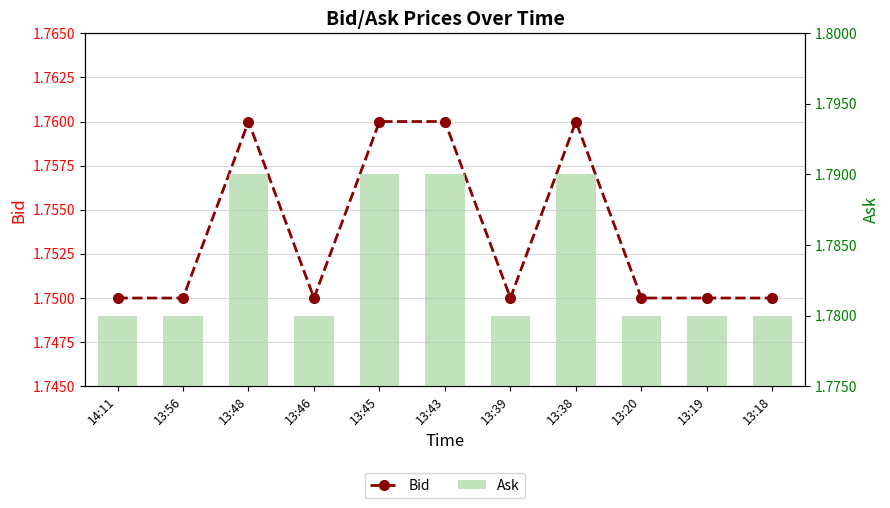

What is the total value across all series at 13:46?

3.5